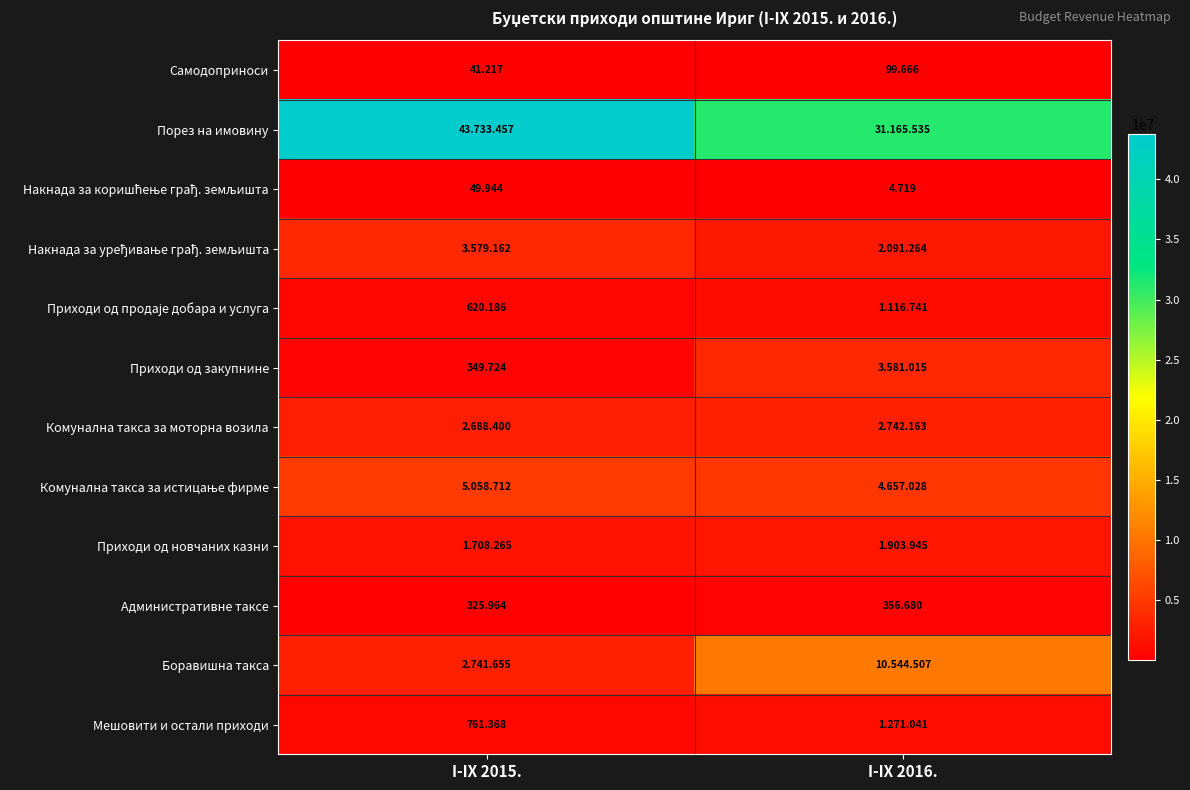

What is the difference between the maximum and minimum values in the Накнада за уређивање грађ. земљишта series?

1487898